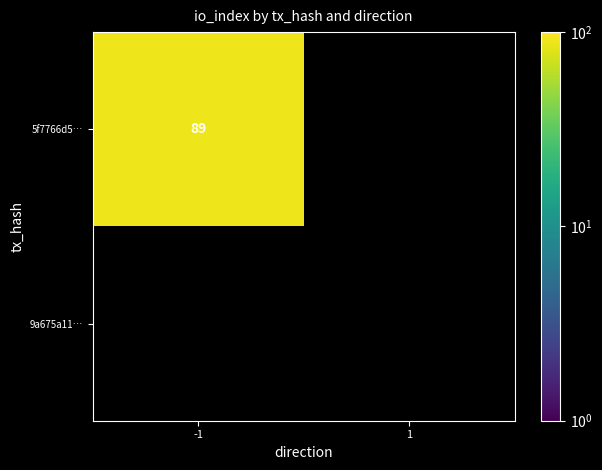

True or false: 5f7766d5… has a value of 50 at -1.

False